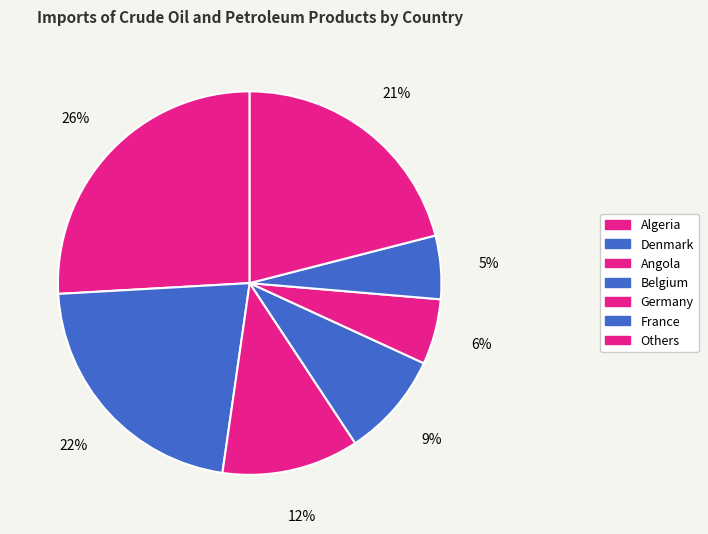

To the nearest percent, what is the difference between the largest and smallest slice percentages?

21%